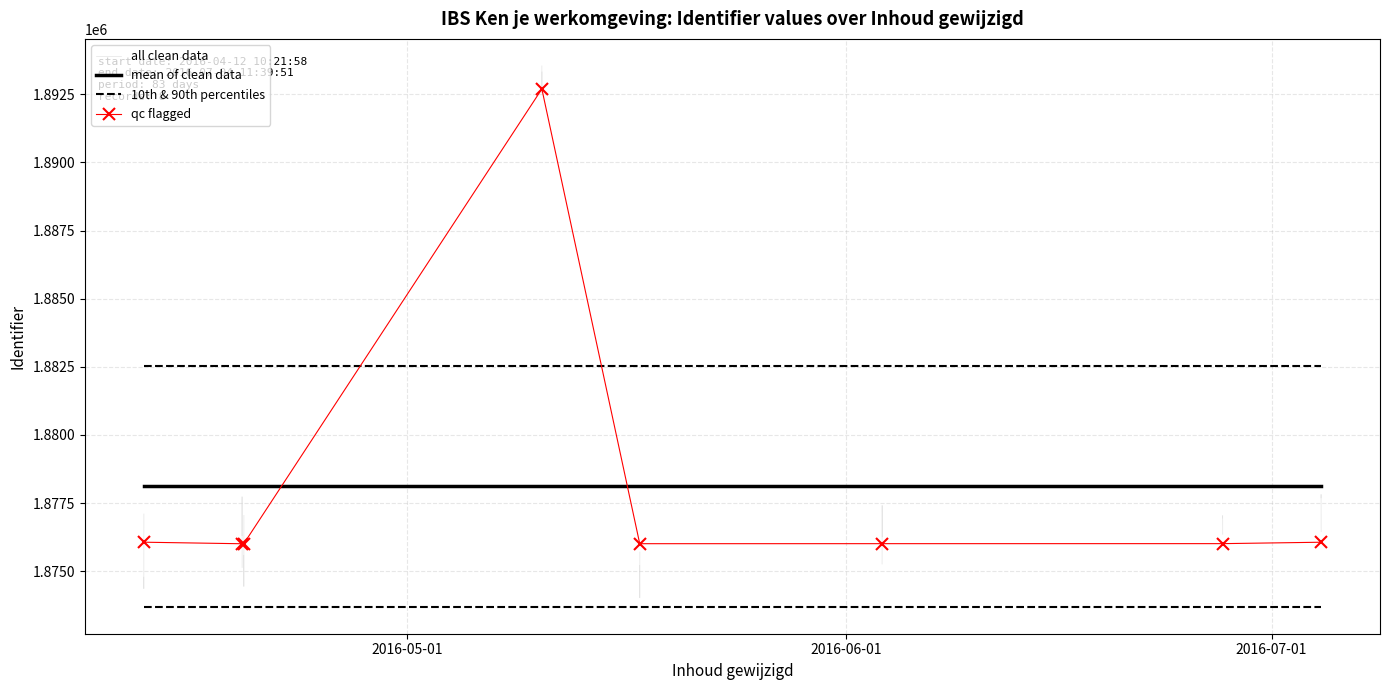

What is the difference between the values at 2016-05-17 10:07:19 and 2016-06-27 13:03:46?

2